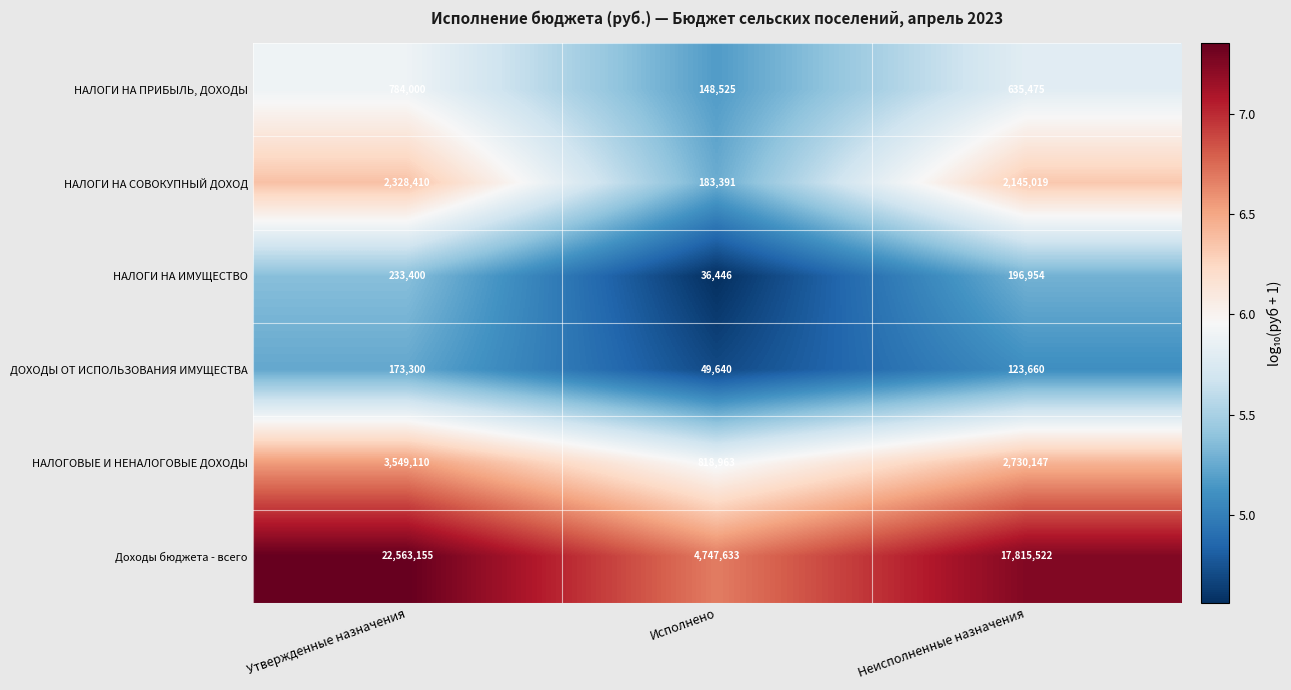

The value of НАЛОГИ НА СОВОКУПНЫЙ ДОХОД at Исполнено is 183391. True or false?

True